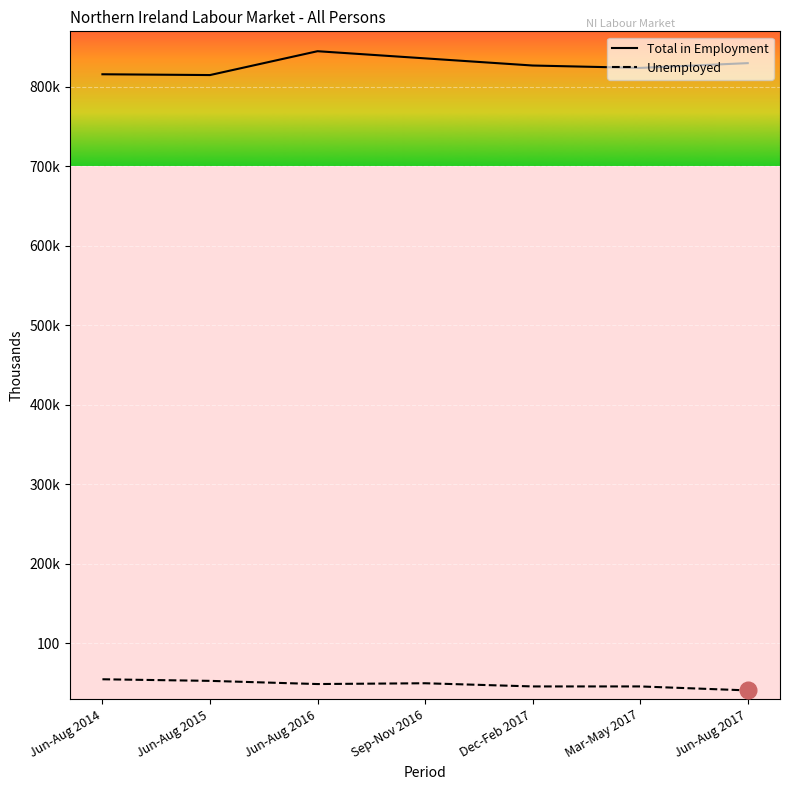

Does the chart have visible grid lines?

Yes